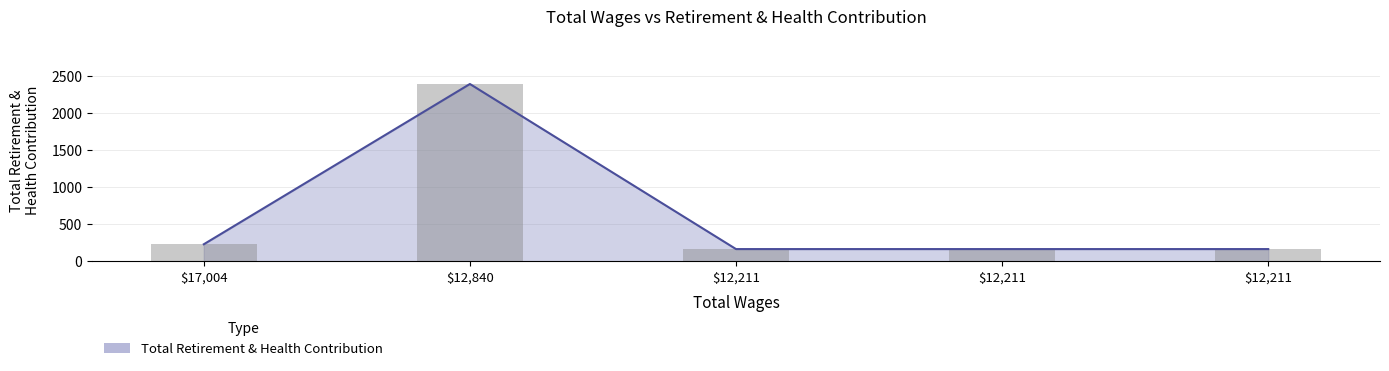

Which category has the highest value across all series?

12840.0